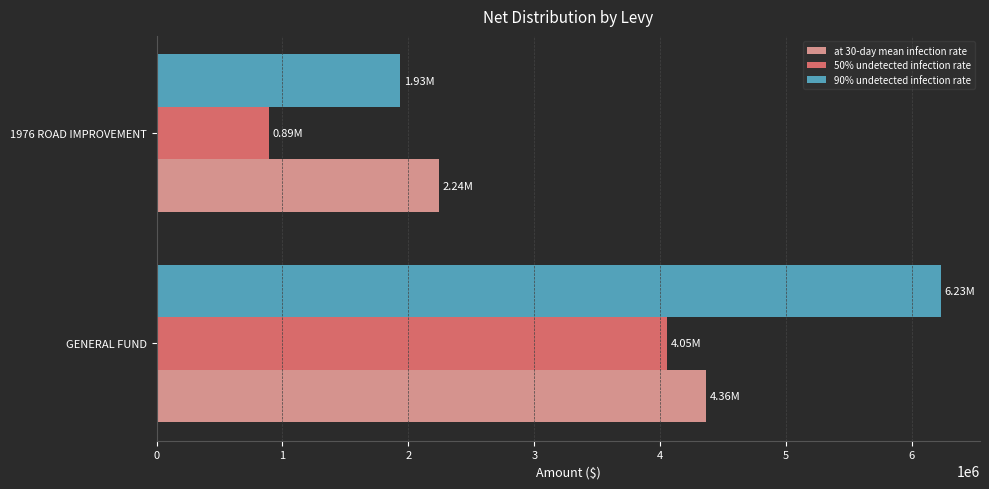

What is the smallest value displayed?

892629.8